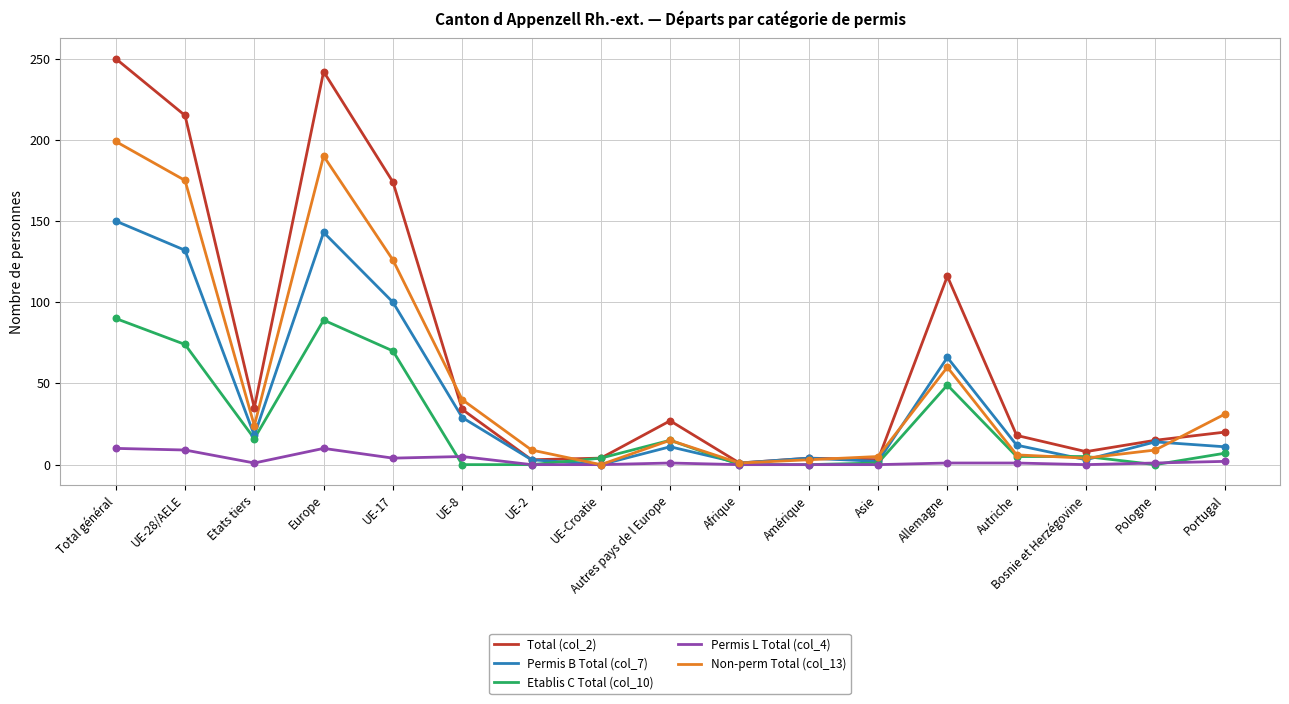

Which series has the largest range (max minus min)?

Total (col_2)